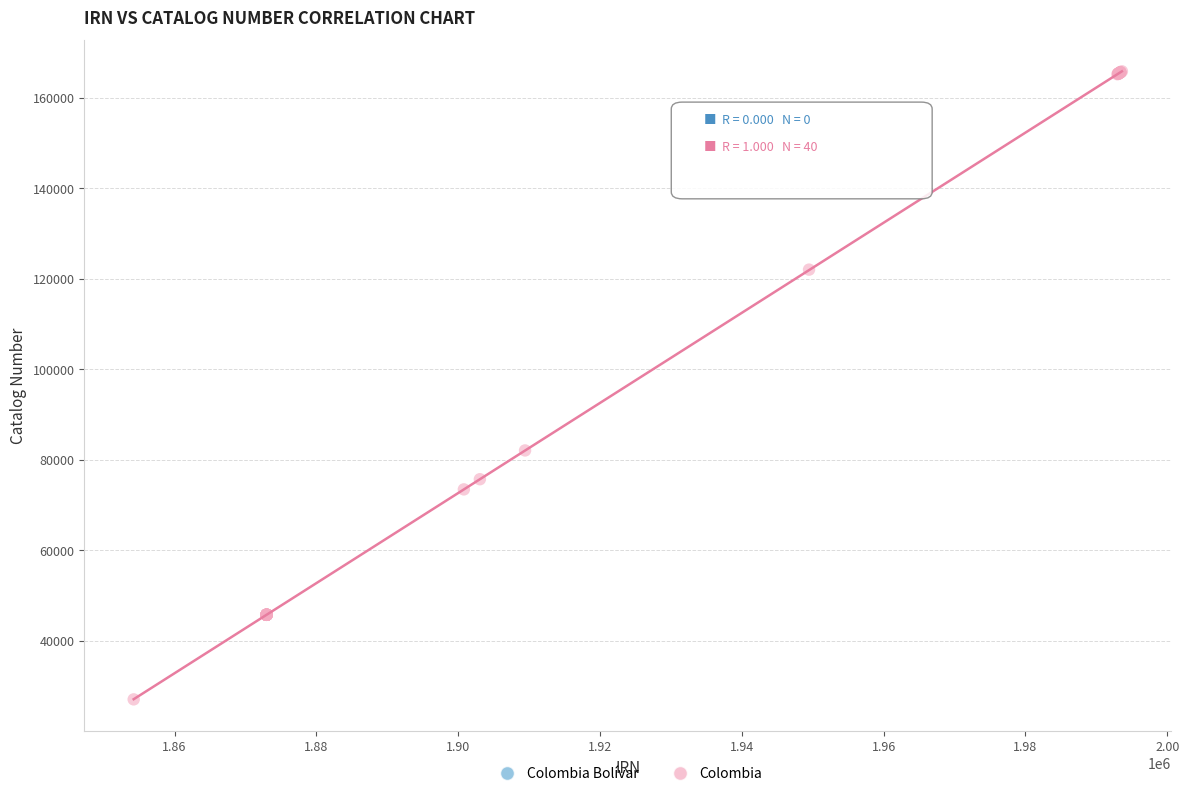

What Y value in the scatter plot is closest to 96409?

82025